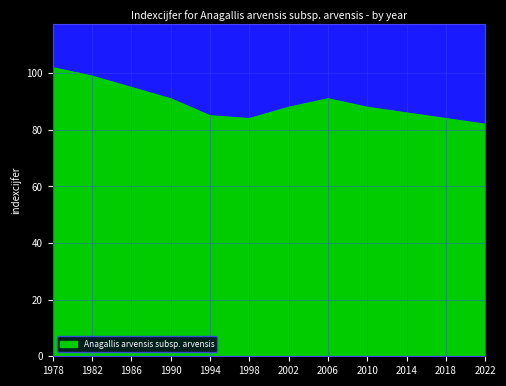

Approximately how many times larger is the value at 1986 compared to 2022?

1.2